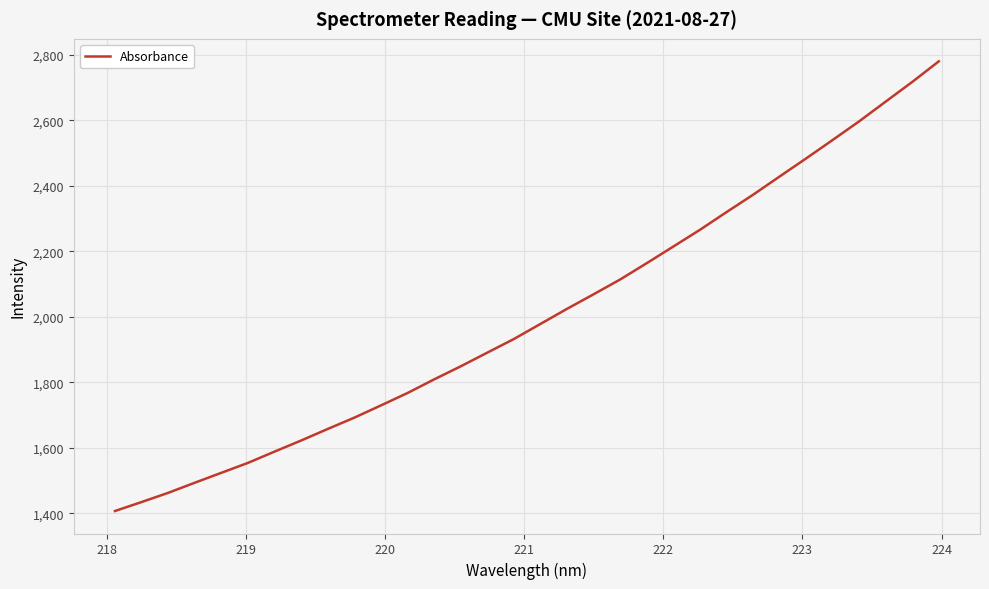

What is the difference between the maximum and minimum values?

1373.7